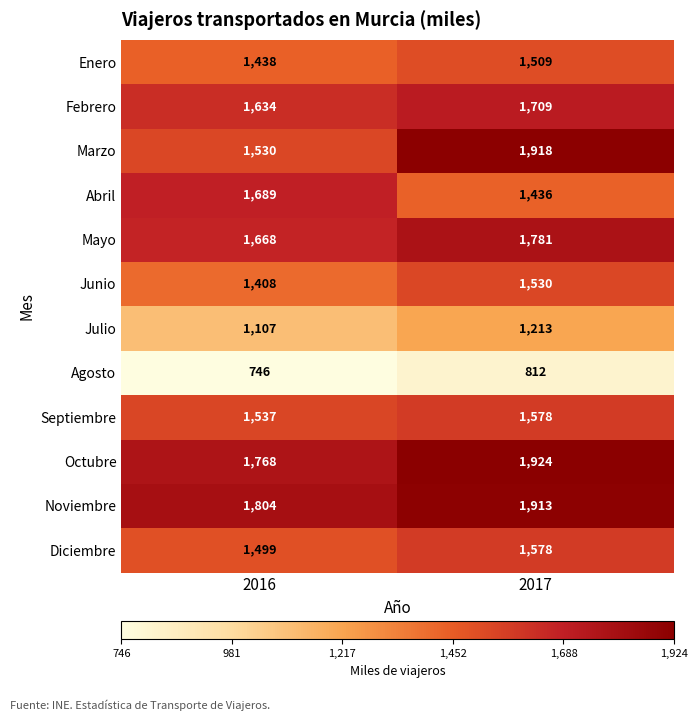

What is the total value across all series at 2016?

17828